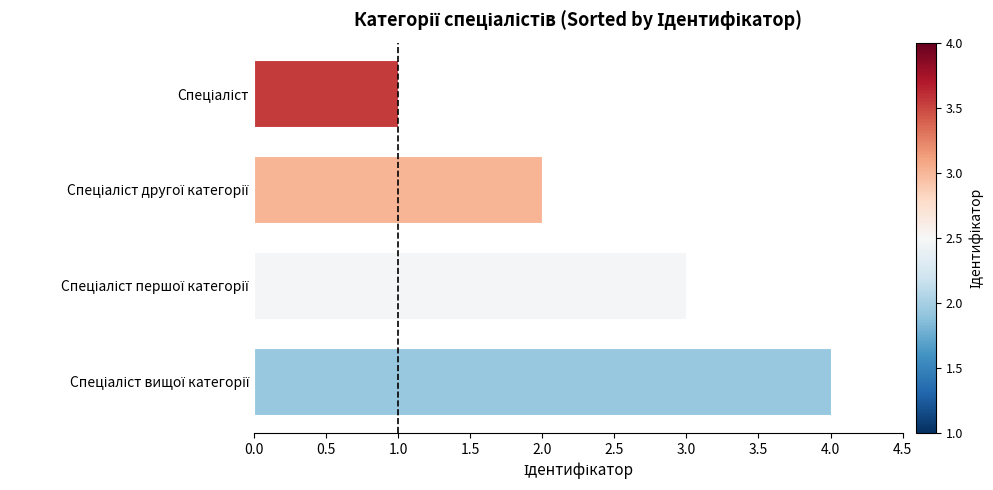

What is the maximum value shown in the chart?

4